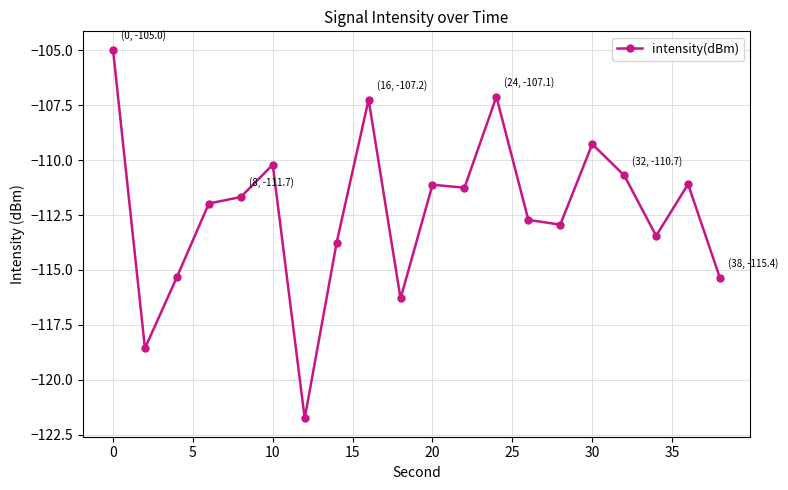

What is the sum of all values?

-2246.8